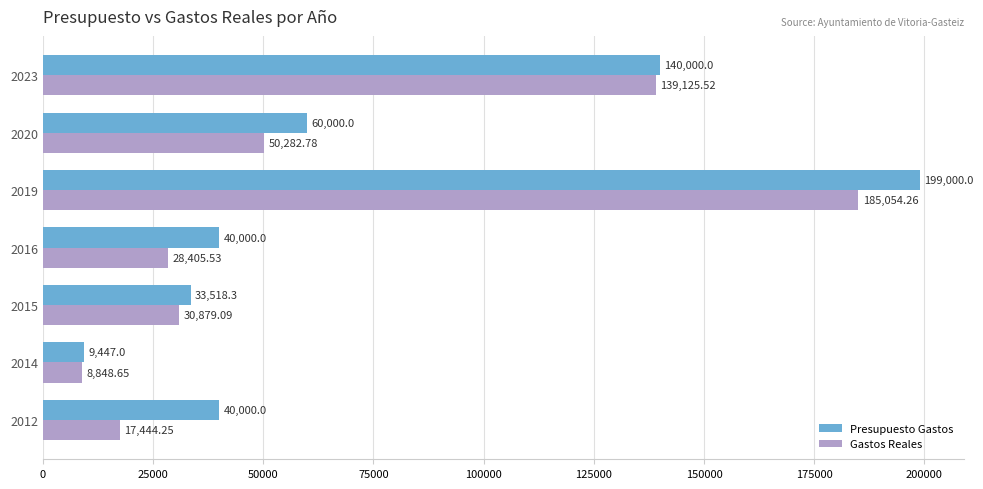

List the labels in order of Gastos Reales value, largest first.

2019, 2023, 2020, 2015, 2016, 2012, 2014